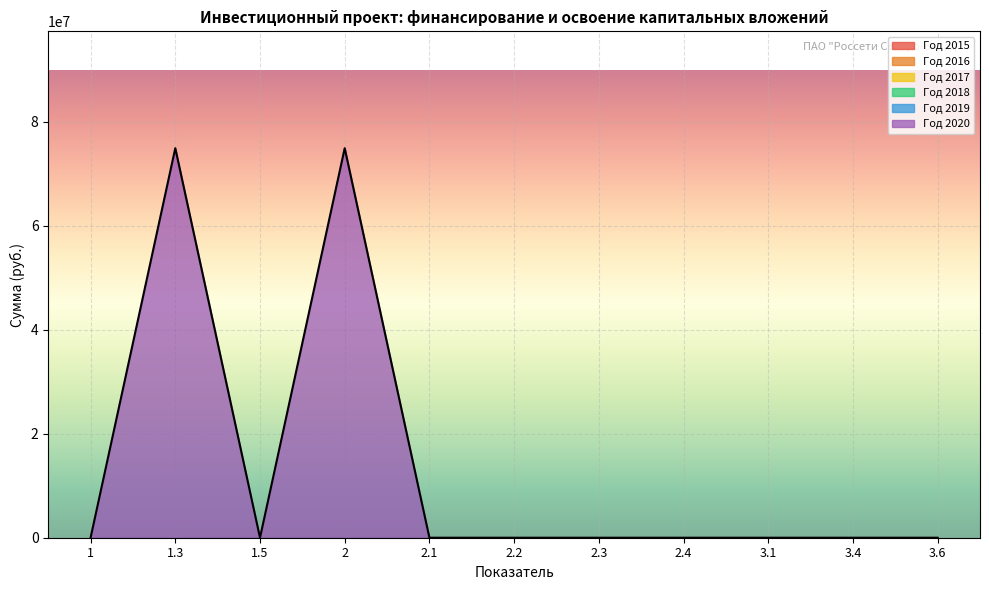

True or false: Год 2020 and Год 2019 cross at least once.

False